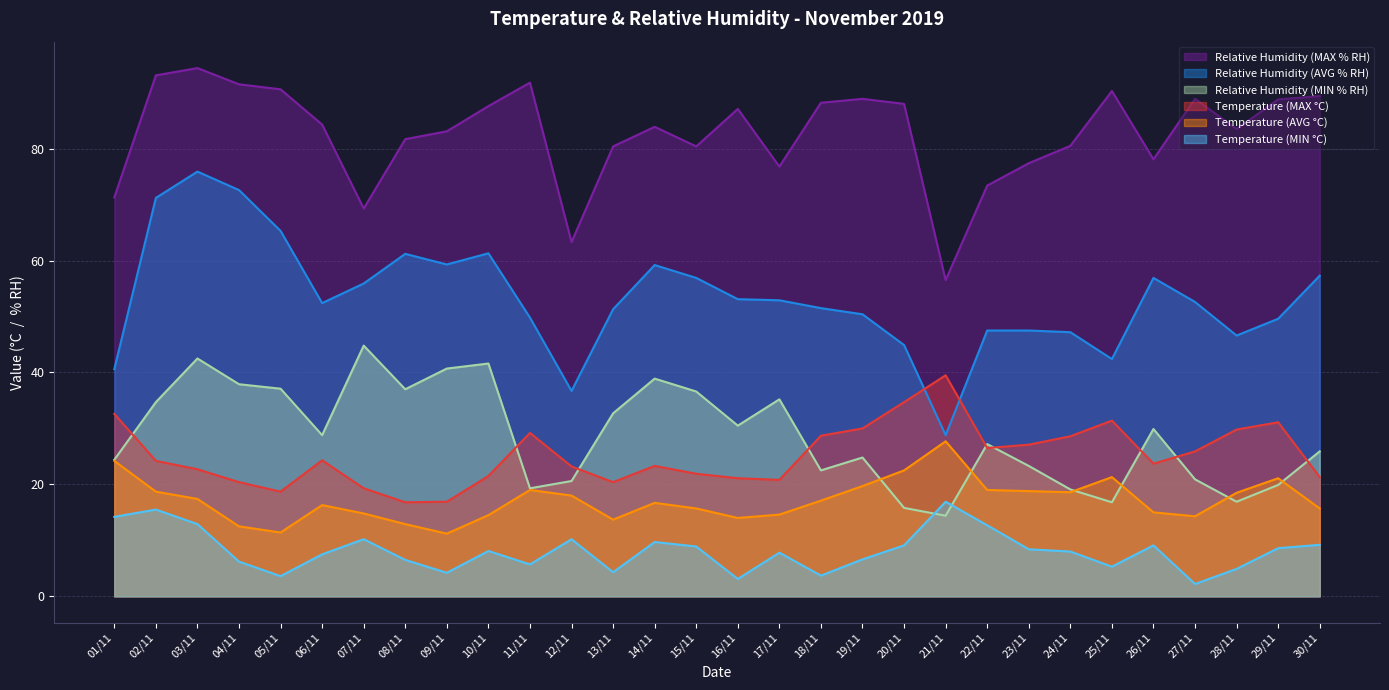

Where is the first local maximum for Relative Humidity (AVG % RH)?

03/11